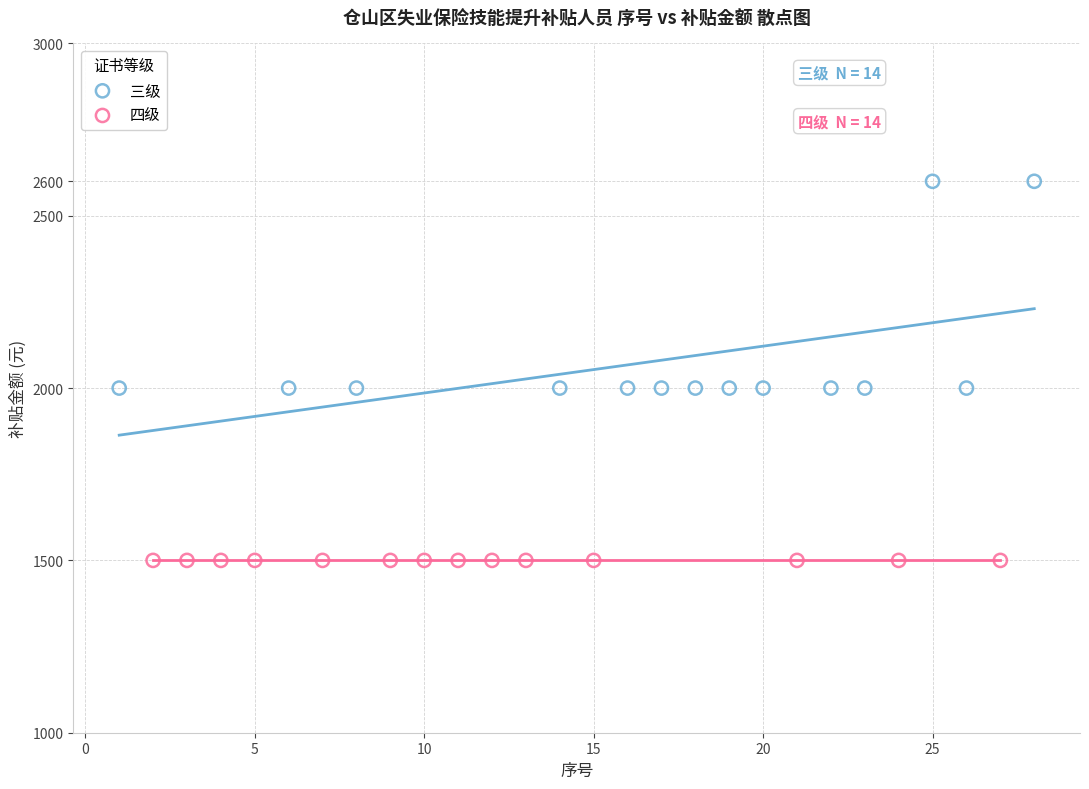

Which series contains the highest Y value?

三级